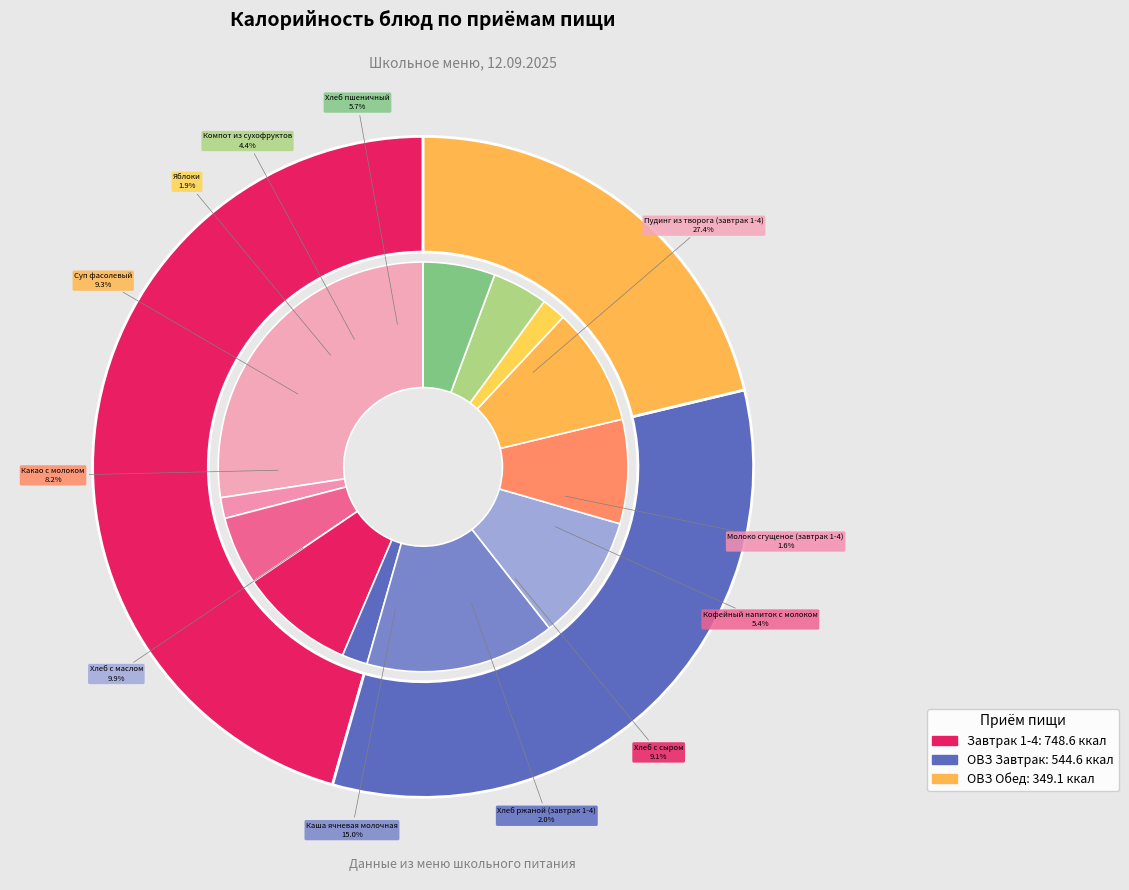

What is the total percentage of Пудинг из творога (завтрак 1-4) and Молоко сгущеное (завтрак 1-4)?

29.1%